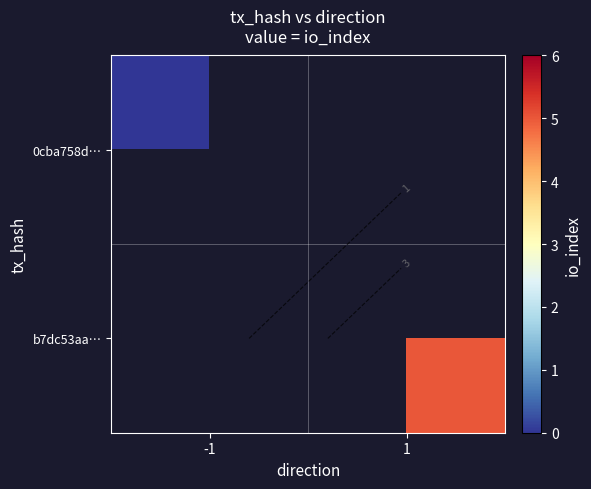

Rank the series at 1 from highest to lowest value.

0cba758d…, b7dc53aa…